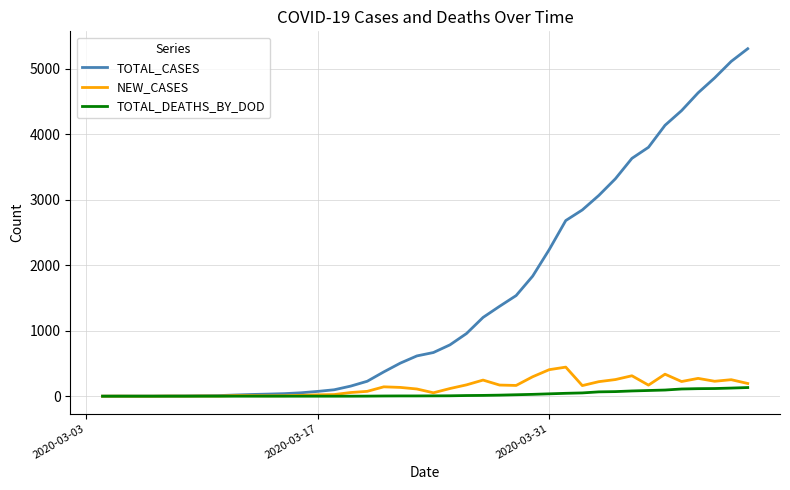

Which series has the largest total across all categories?

TOTAL_CASES